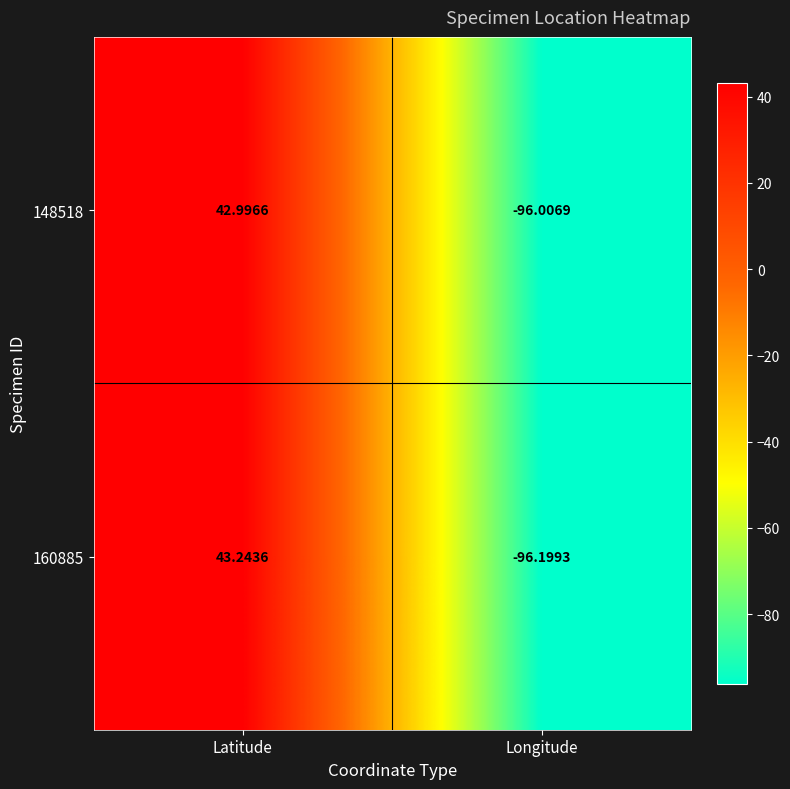

Rank the categories by 148518 value from highest to lowest.

Latitude, Longitude